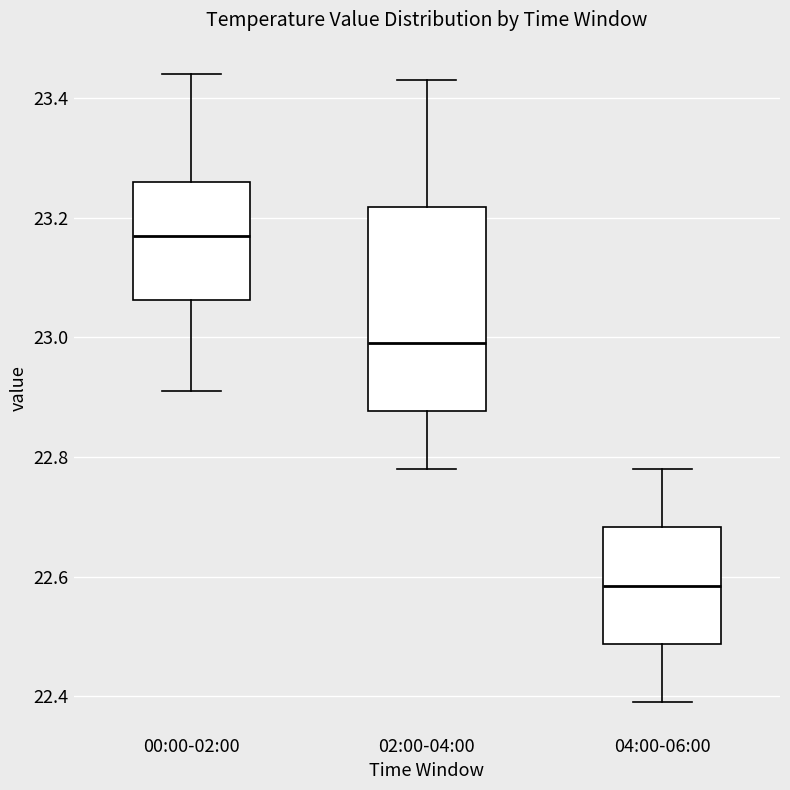

Comparing the boxes themselves (not the whiskers), which one is the tallest?

02:00-04:00